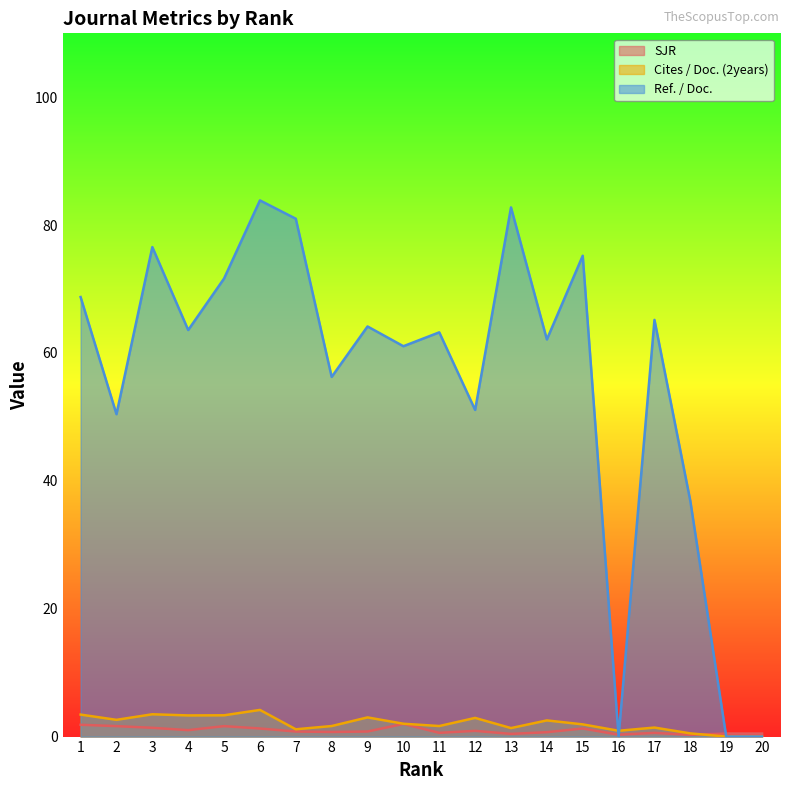

True or false: Ref. / Doc. has more than 0 interior local peaks.

True